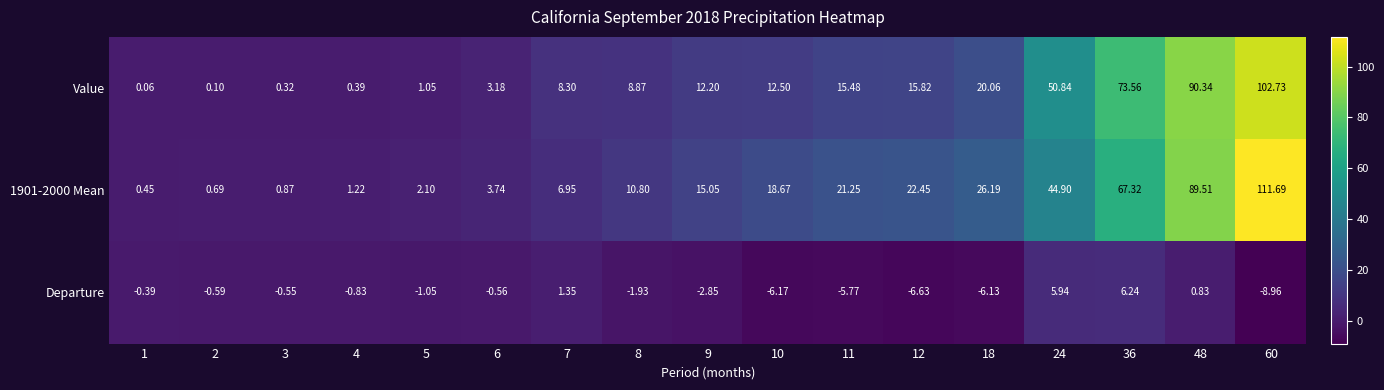

At which category is the sum across all series the highest?

60